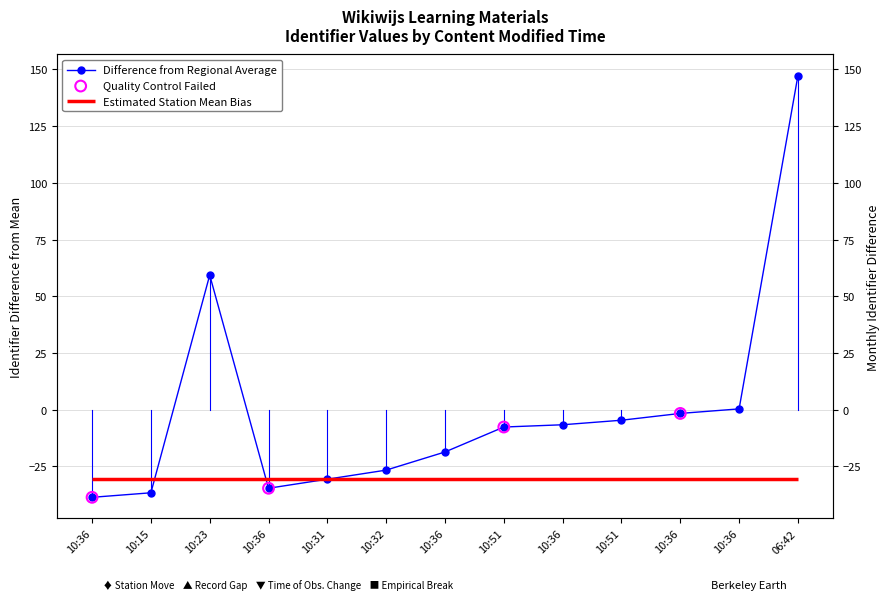

Between 10:36 and 10:32, which is larger?

10:36